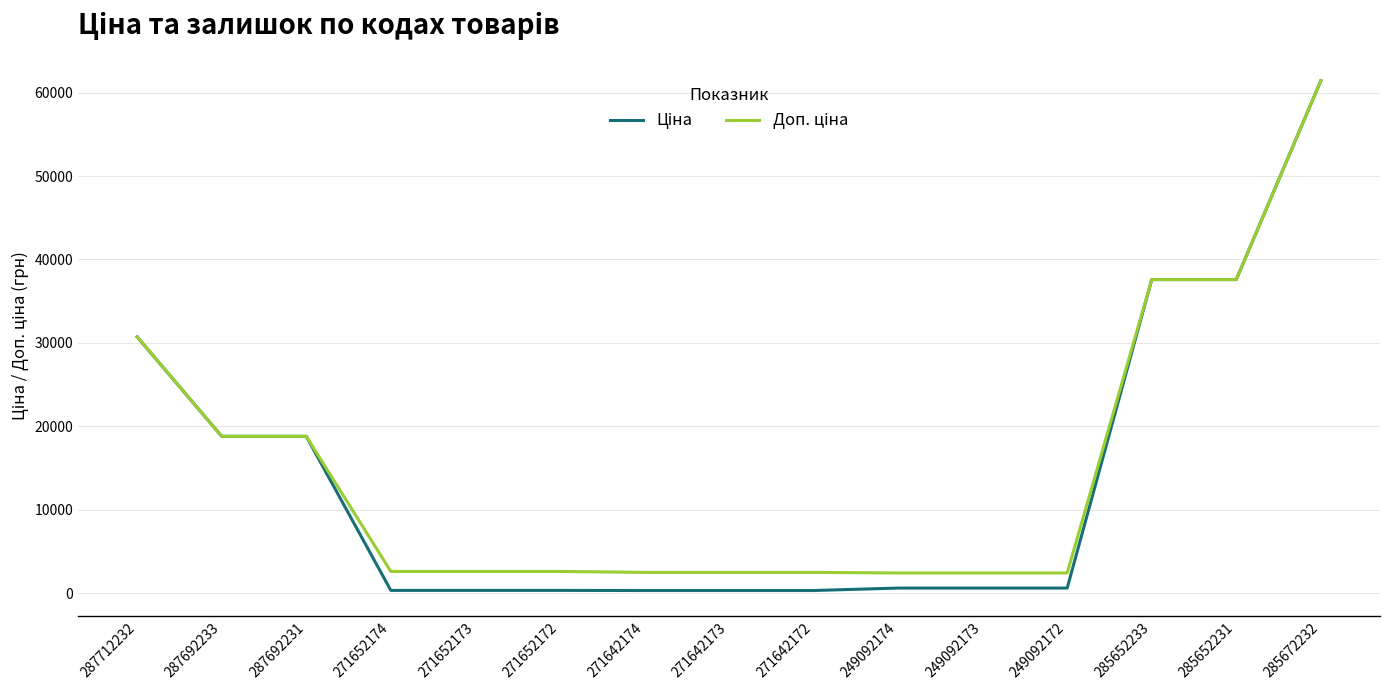

What is the total value across all series at 285672232?

122868.5